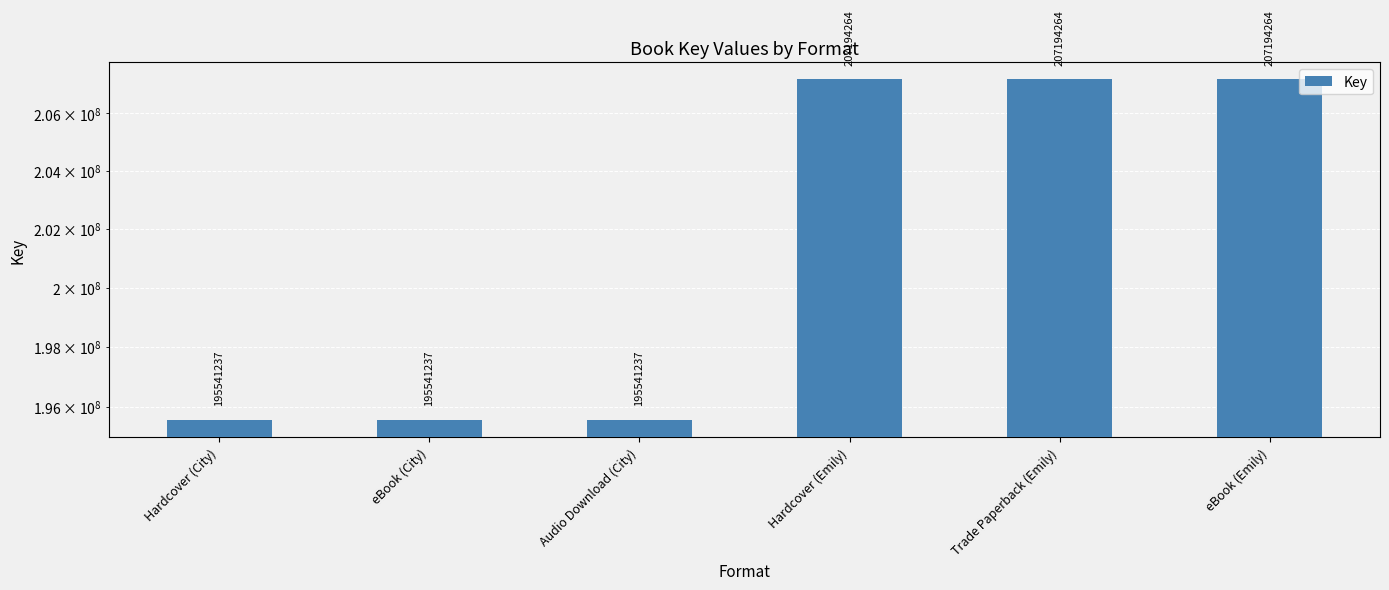

Is it true that the value at Hardcover (City) is 41755445?

False